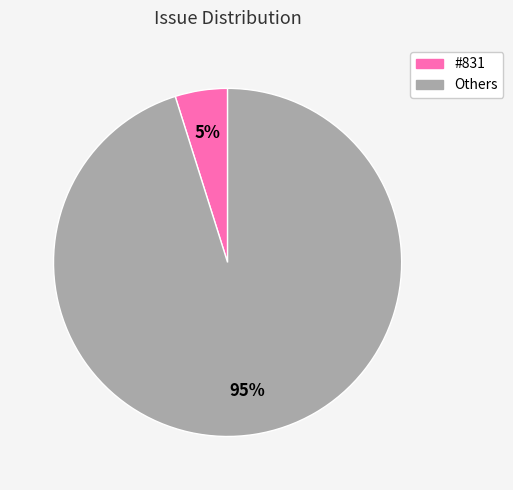

To the nearest percent, what is the difference between the largest and smallest slice percentages?

90%